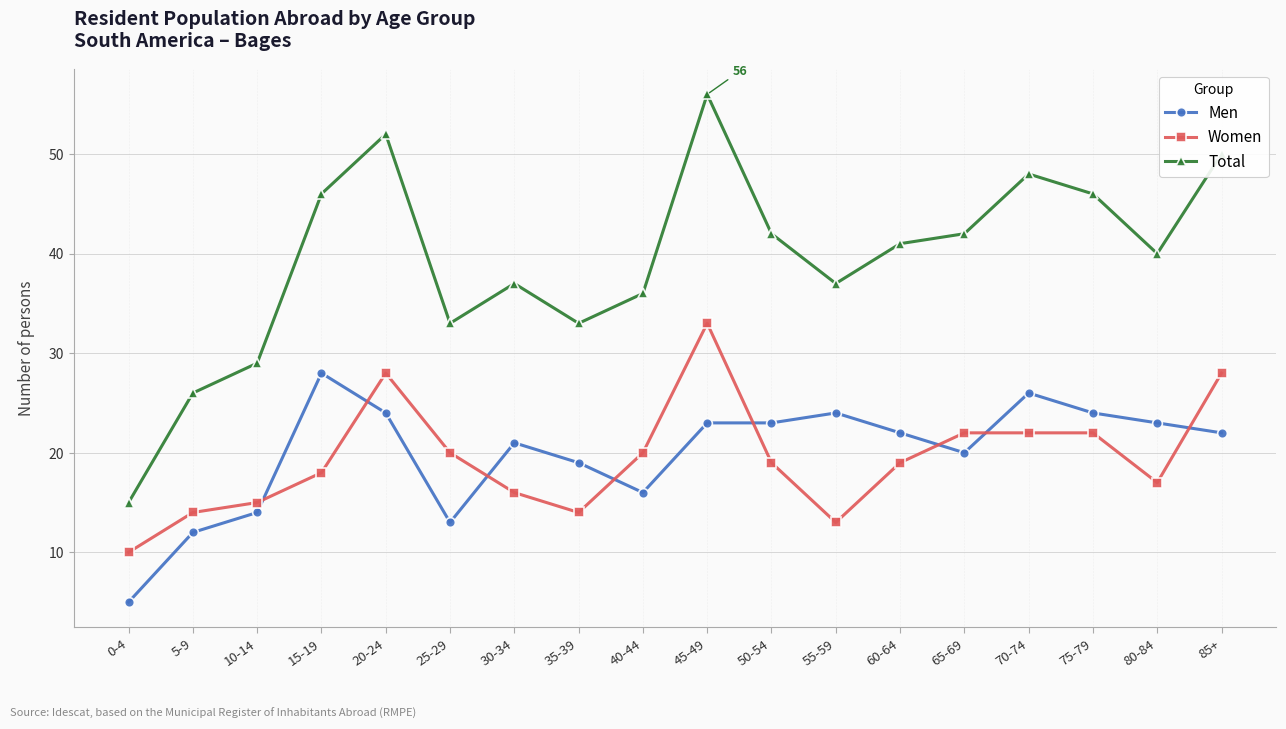

What is the difference between the maximum and minimum values in the Total series?

41